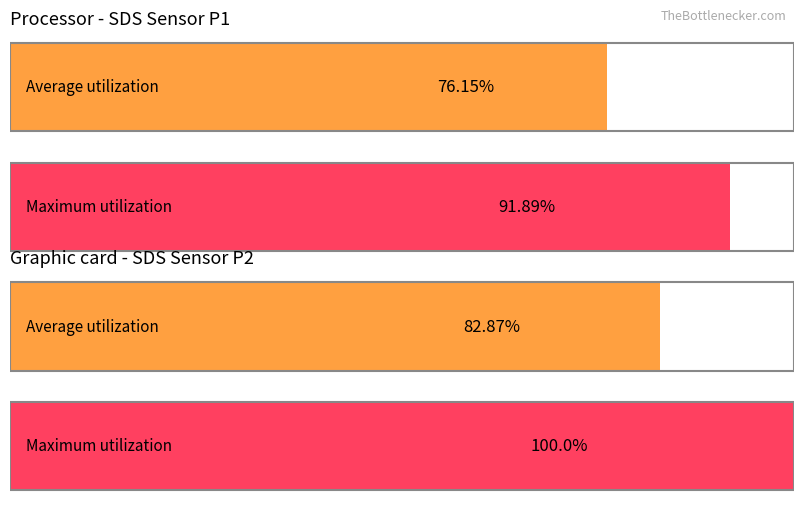

At which category is the sum across all series the highest?

SDS_P2